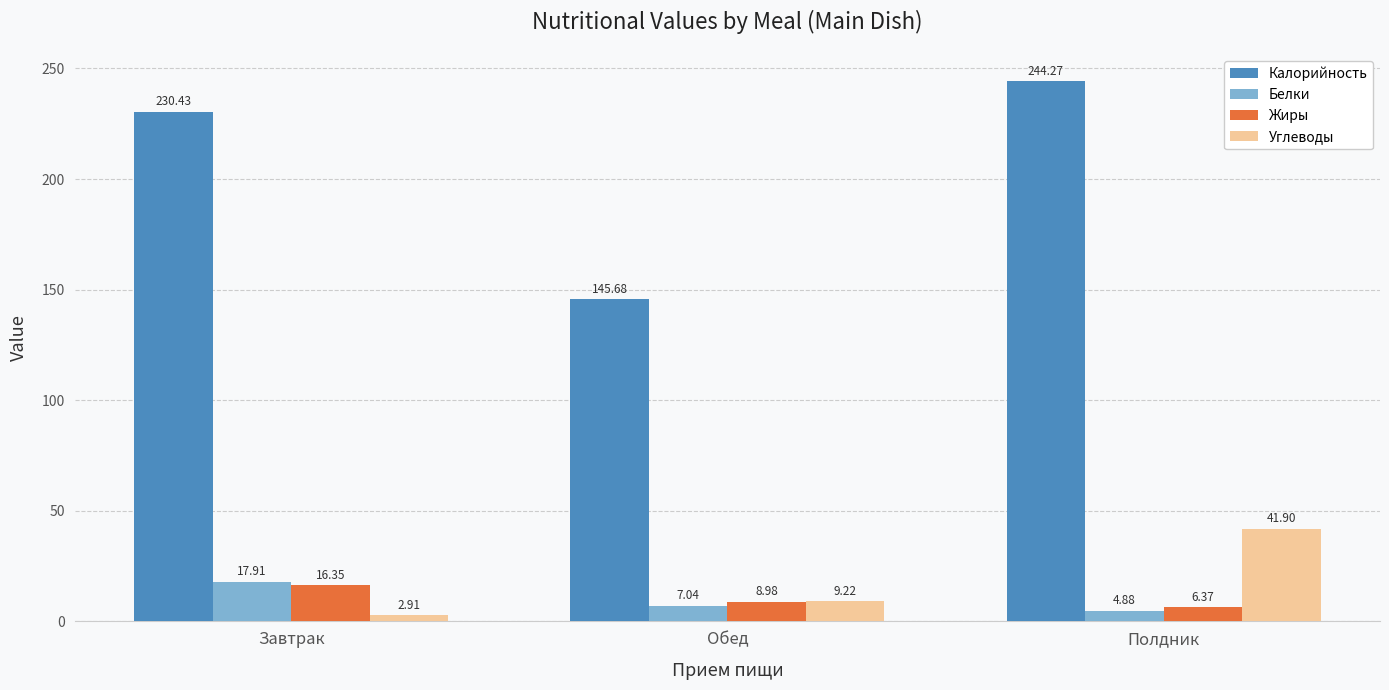

What is the value of the Жиры bar at the 1st from the left?

16.4